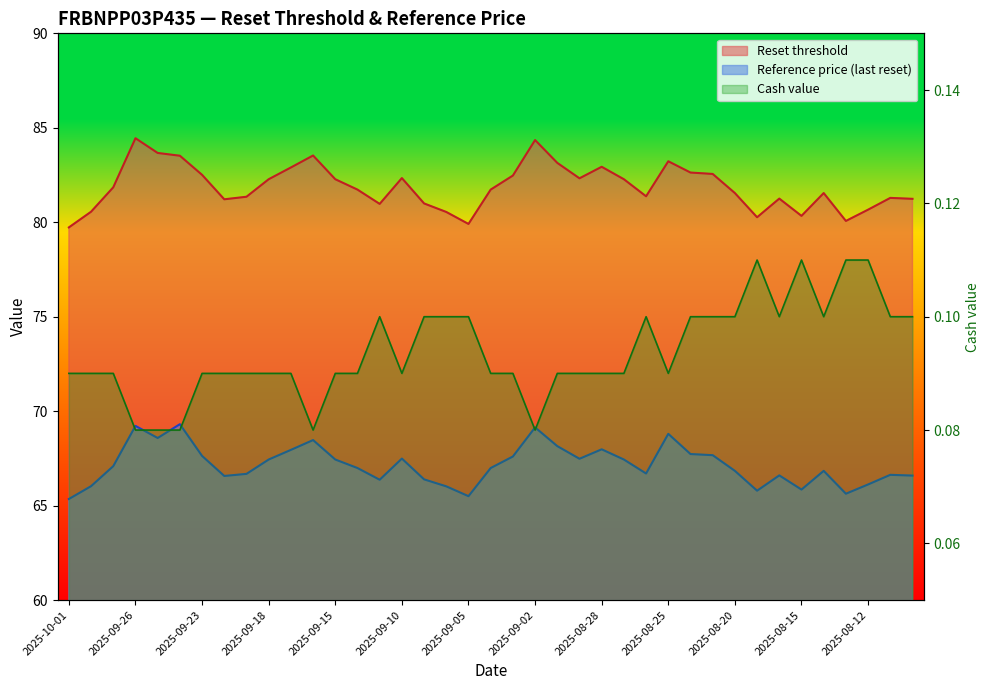

What is the average value of the Cash value series?

0.1